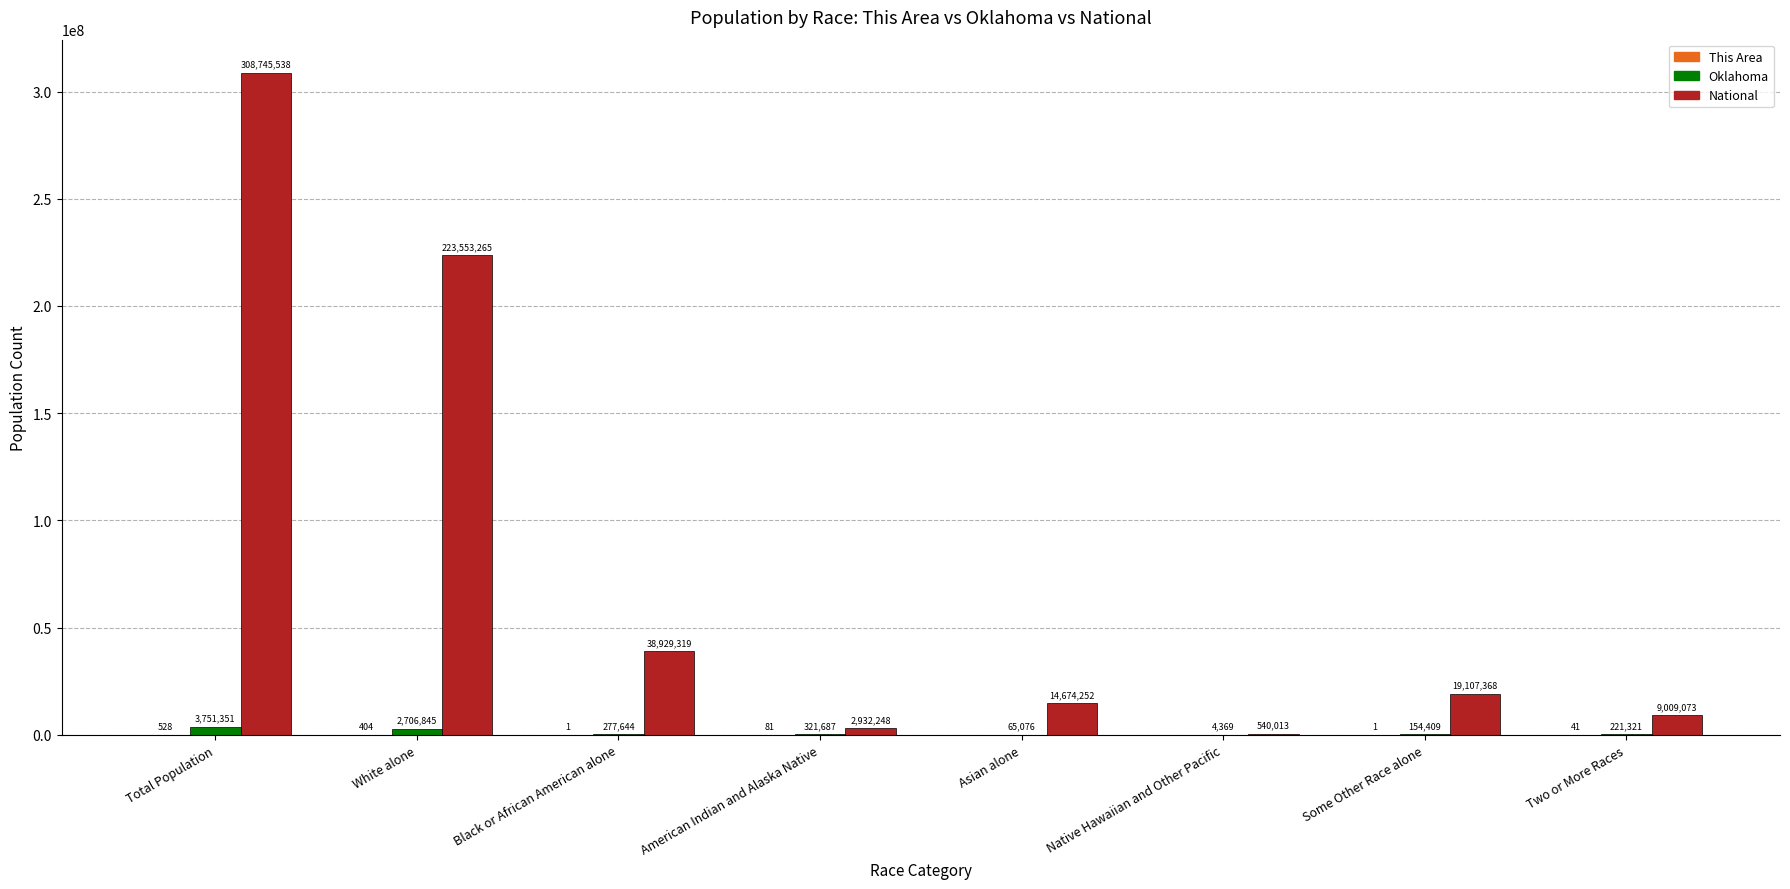

How many distinct data groups are displayed?

3